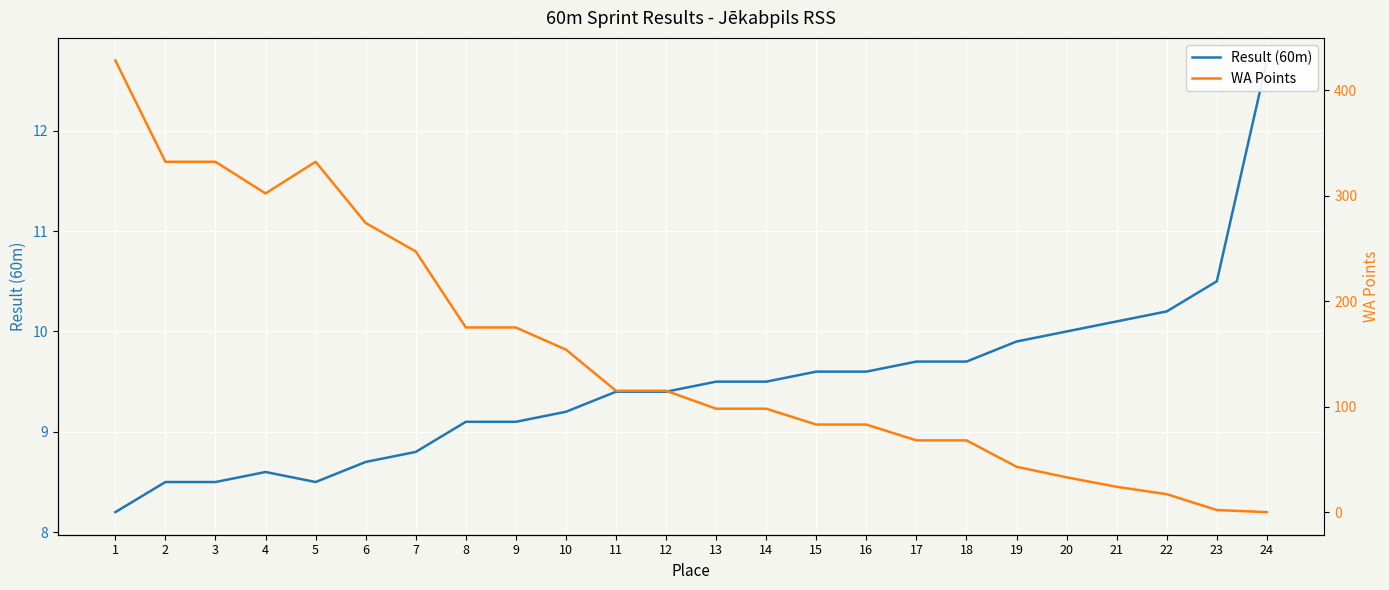

What is the difference between the WA Points values at 2 and 20?

299.0